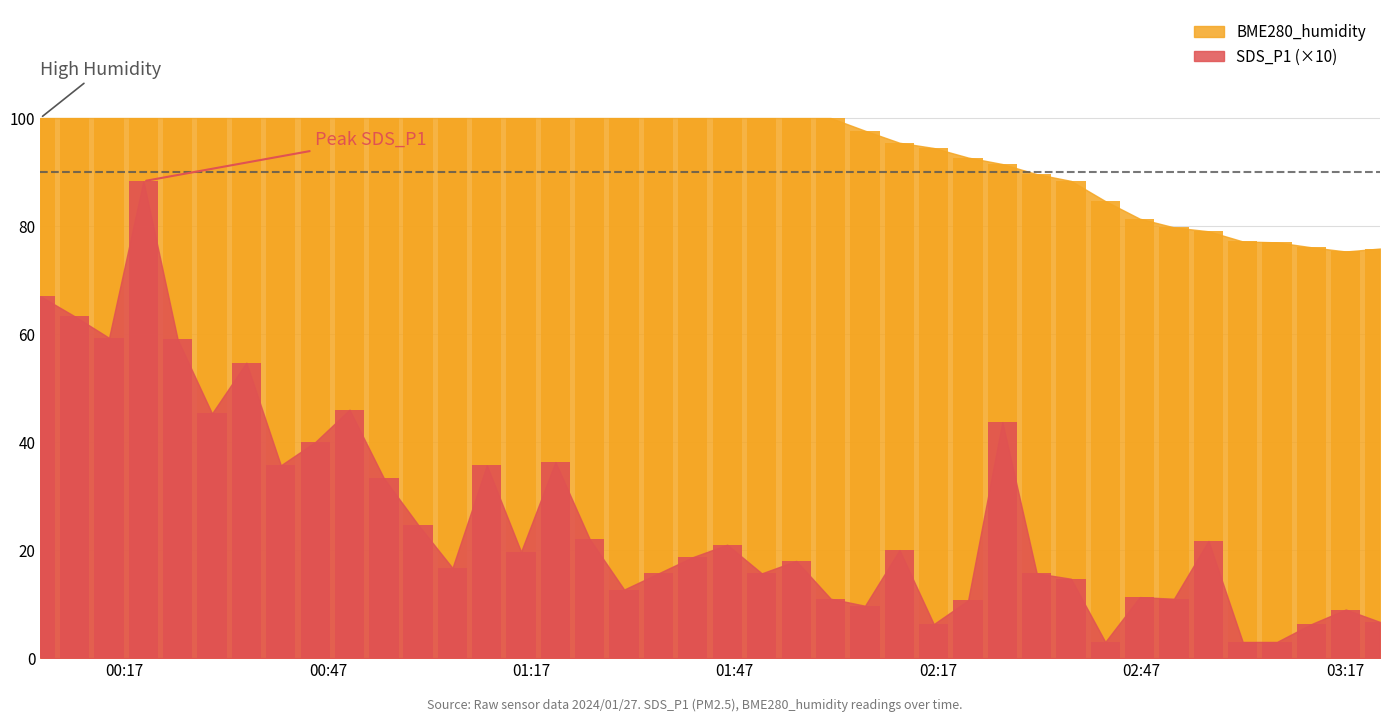

What is the sum of all SDS_P1 values?

1055.6